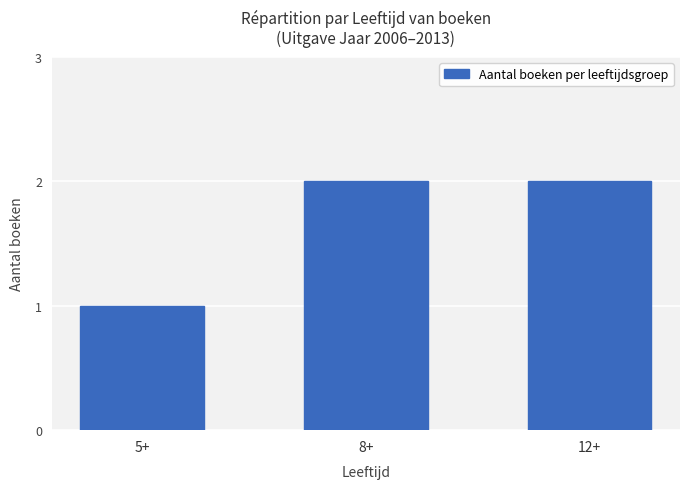

Does the chart contain any negative values?

No